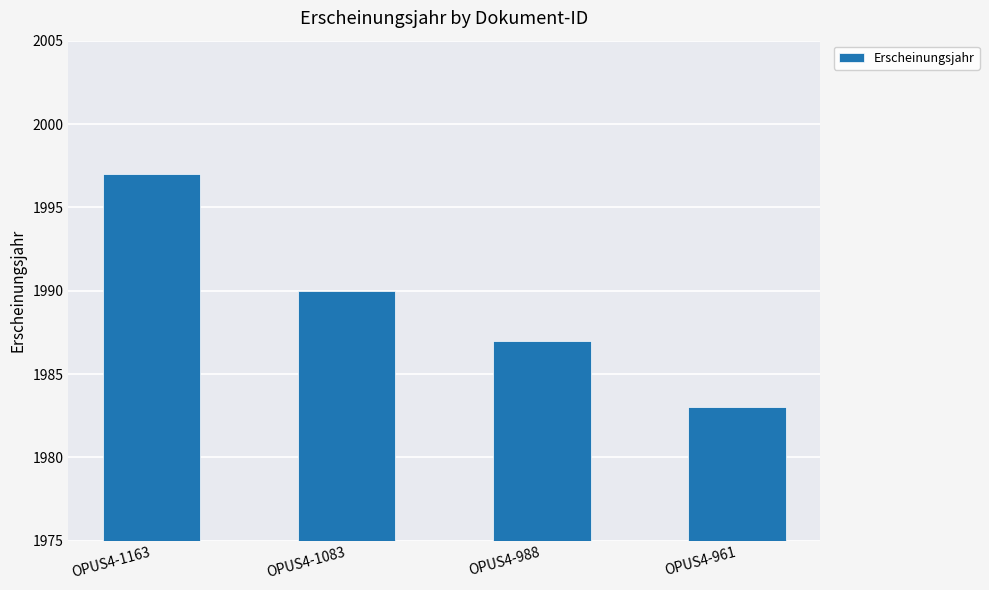

Rank the categories by value from lowest to highest.

OPUS4-961, OPUS4-988, OPUS4-1083, OPUS4-1163